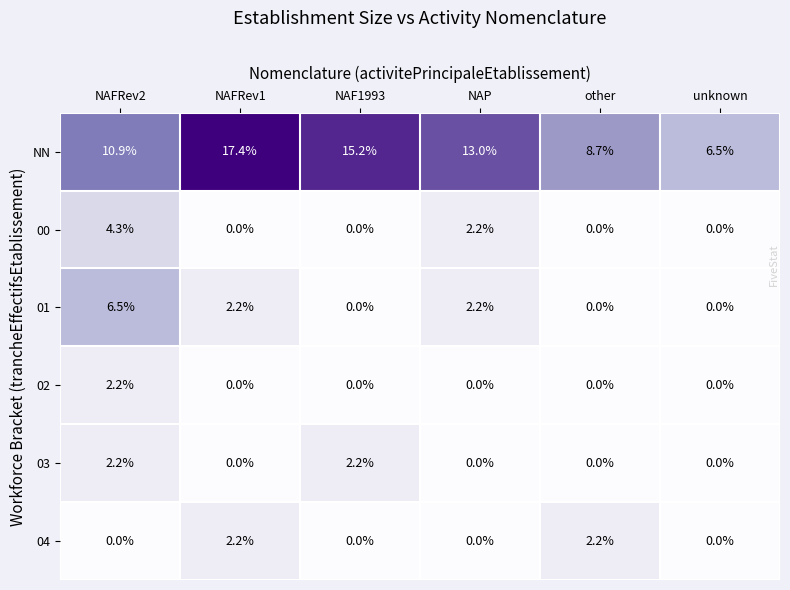

What is the difference between the maximum and second lowest values in the 03 series?

2.2